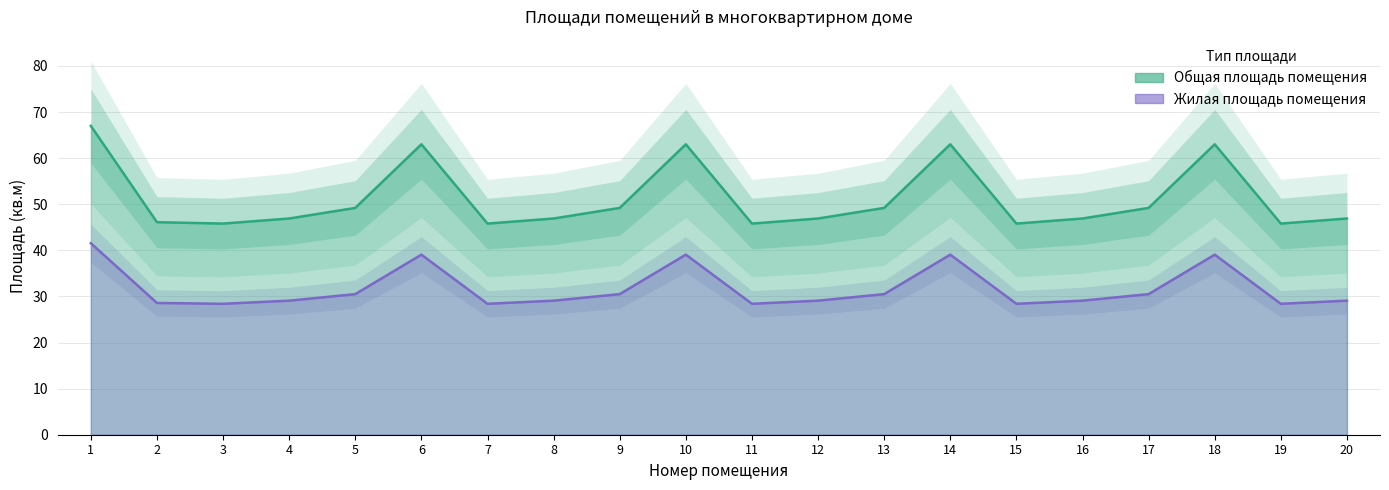

At which label does Общая площадь помещения reach its minimum?

3